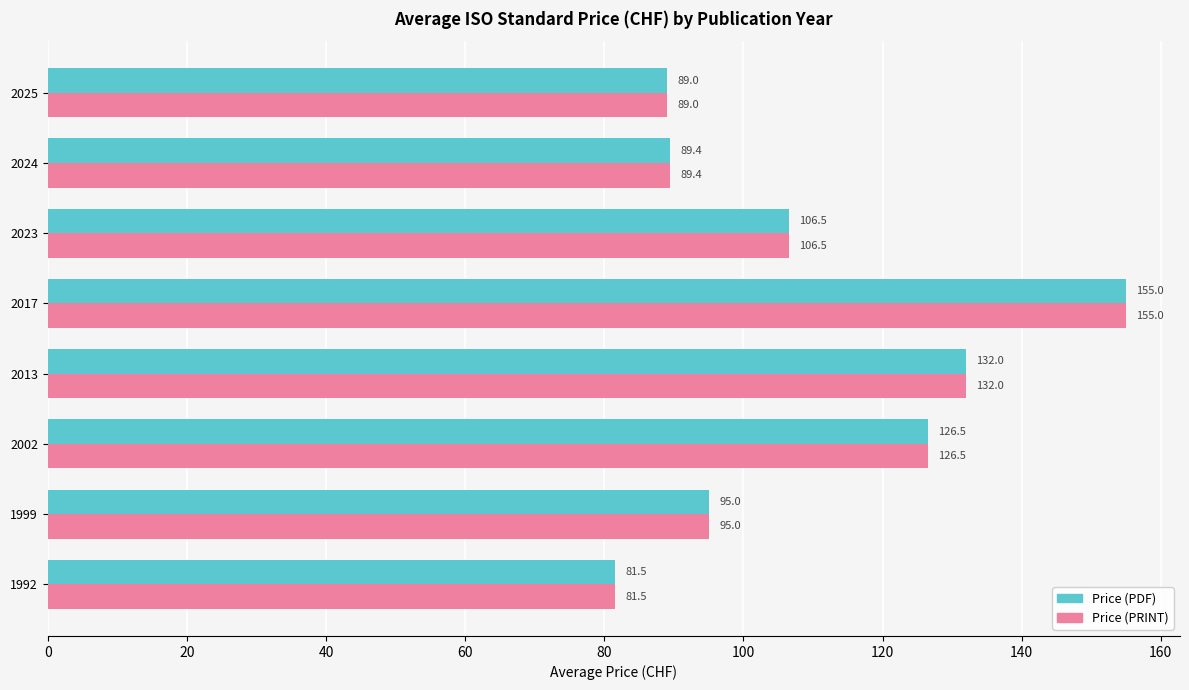

What is the lowest value of the Price (PDF) series?

81.5